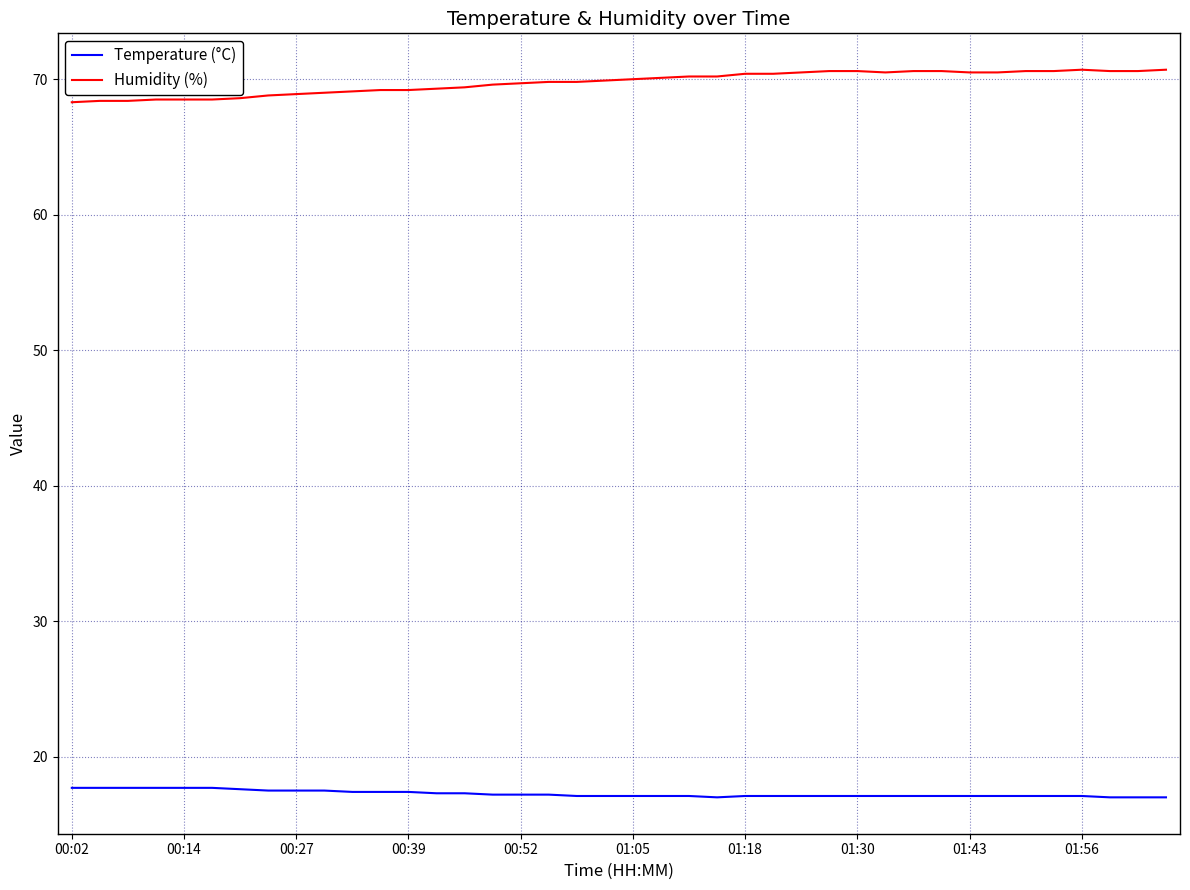

What is the sum of all Humidity (%) values?

2790.4